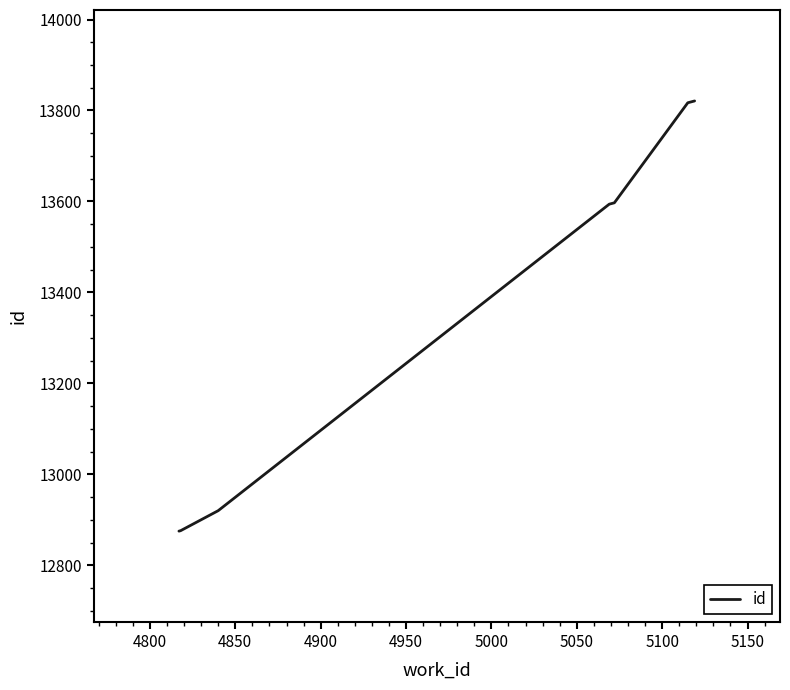

How many lines are shown in the chart?

1